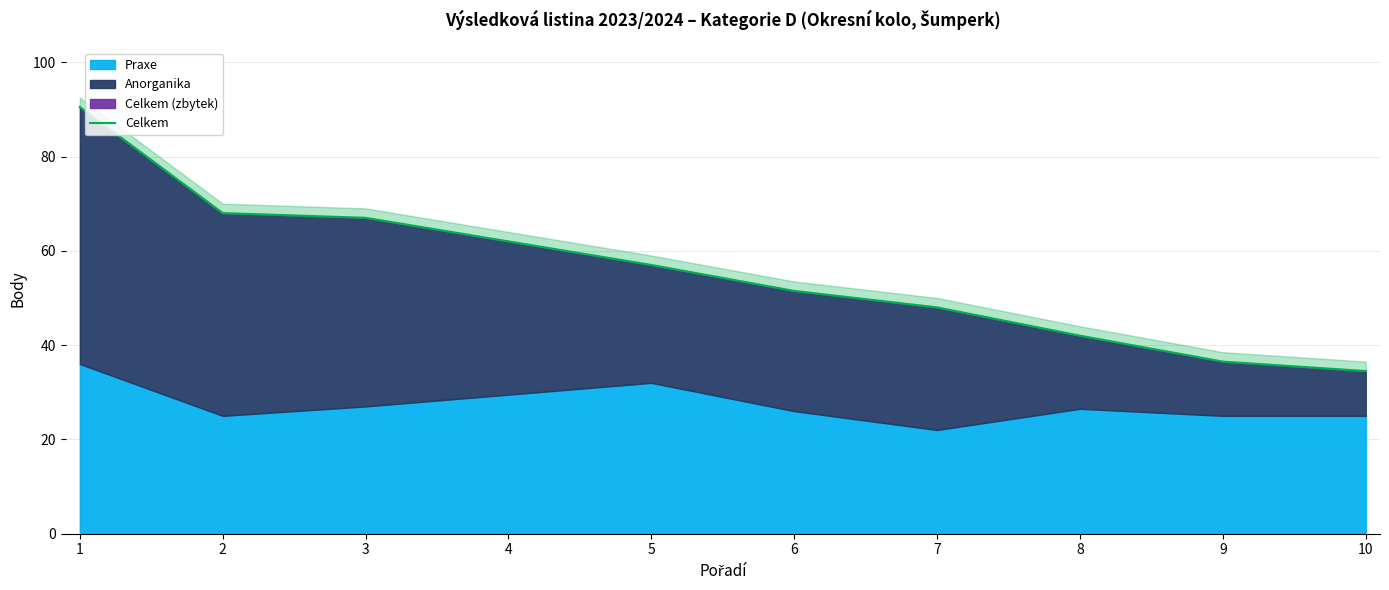

Where does the data first go above 57?

1